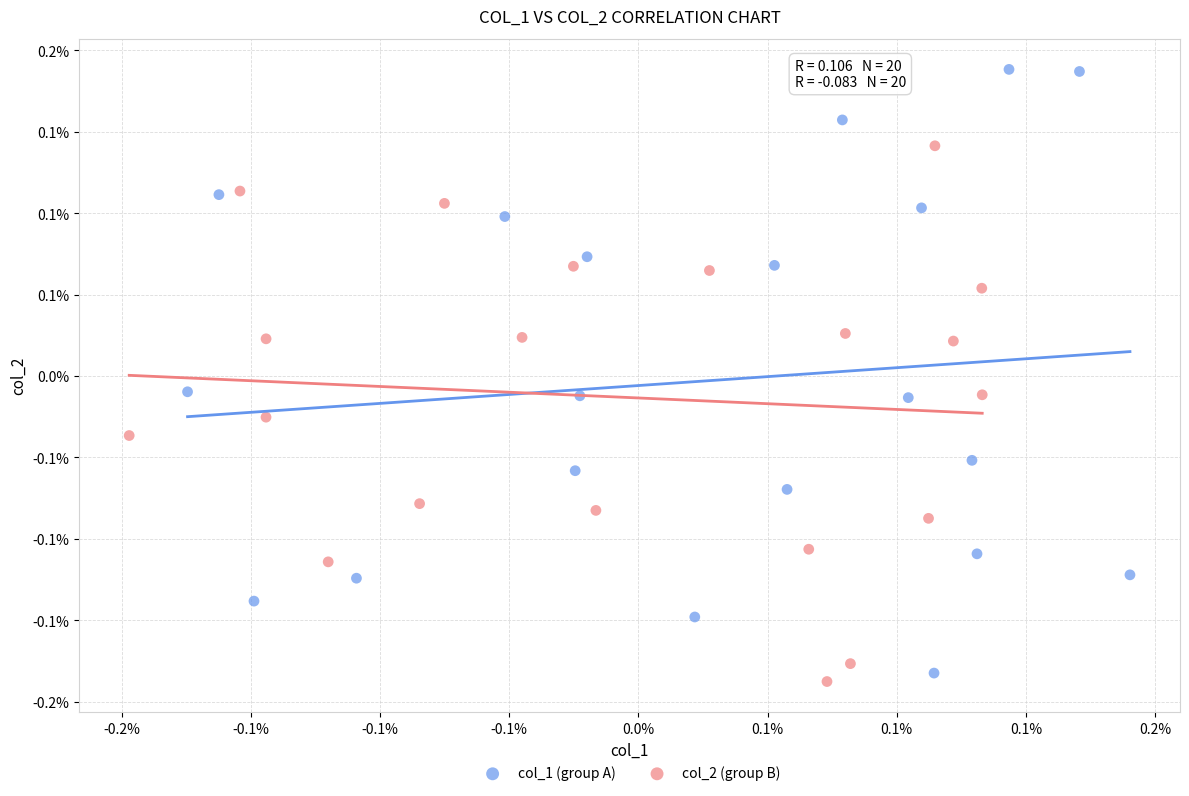

What are all the series names shown in the legend?

col_1 (group A), col_2 (group B)